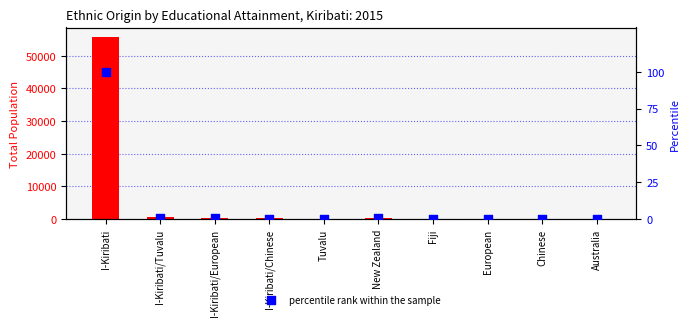

At which category is the sum across all series the highest?

I-Kiribati